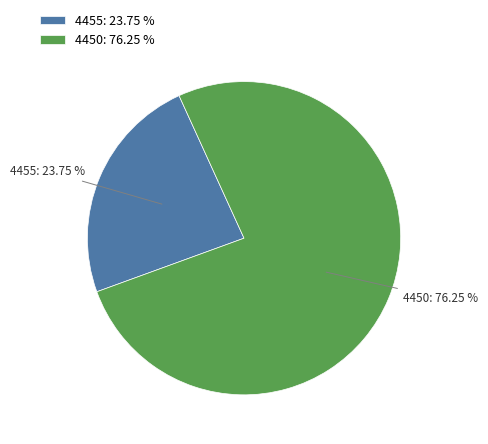

To the nearest percent, what percentage of the pie is 4450?

76%